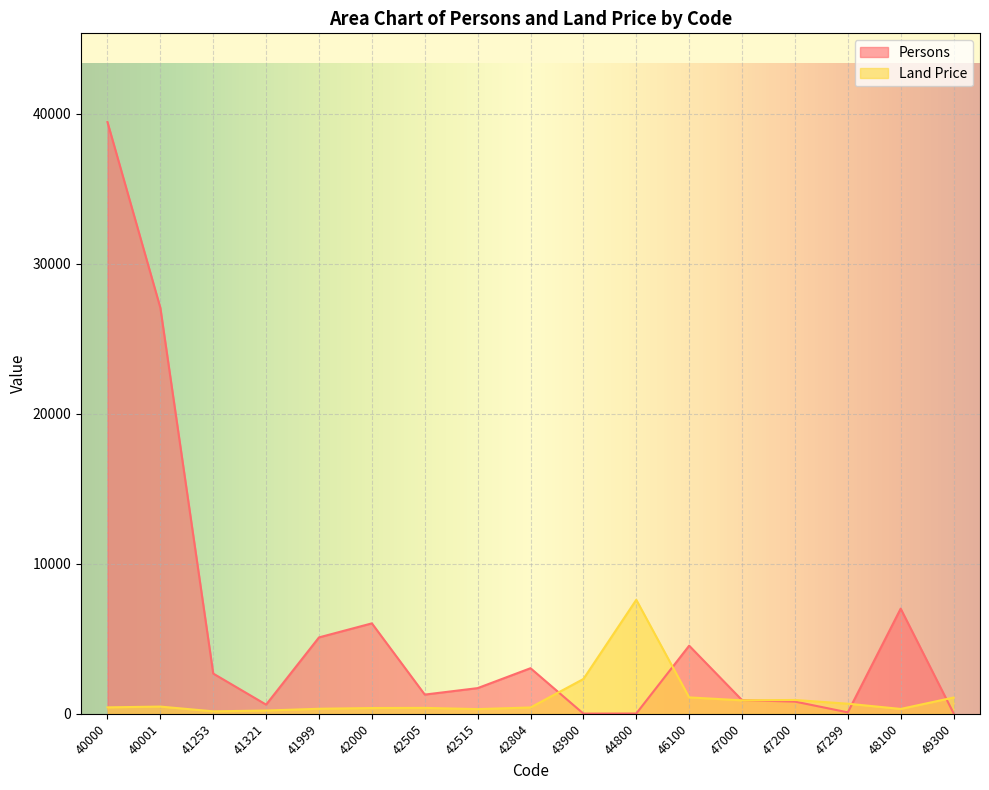

Rank the series at 40001 from highest to lowest value.

Persons, Land Price